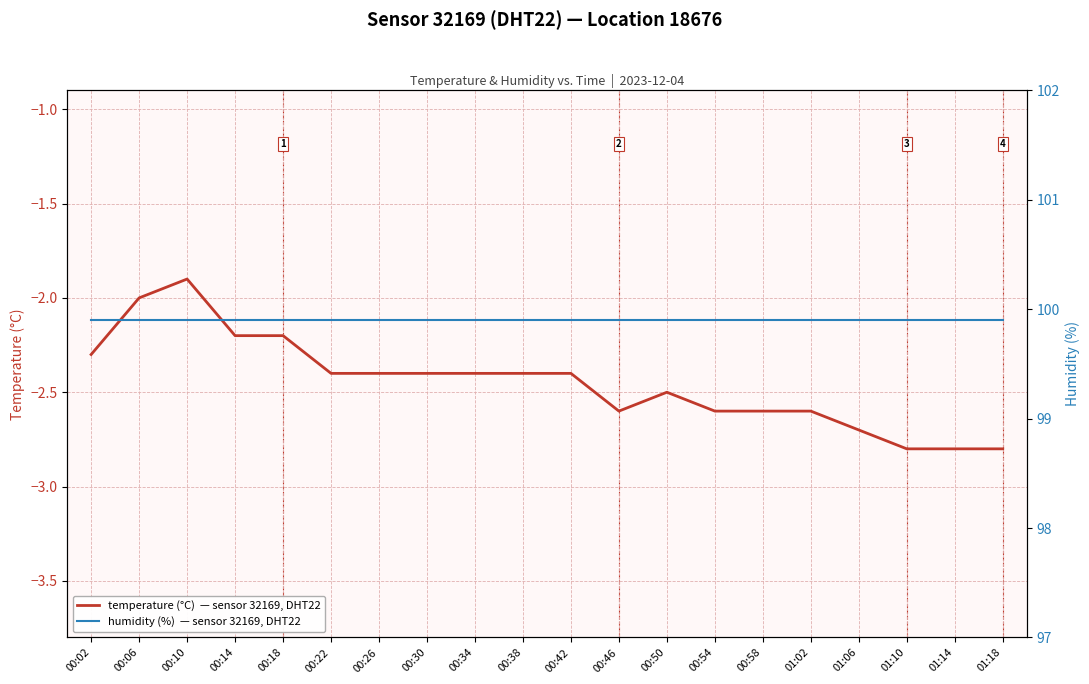

What is the sum of all temperature (°C)  — sensor 32169, DHT22 values?

-49.0